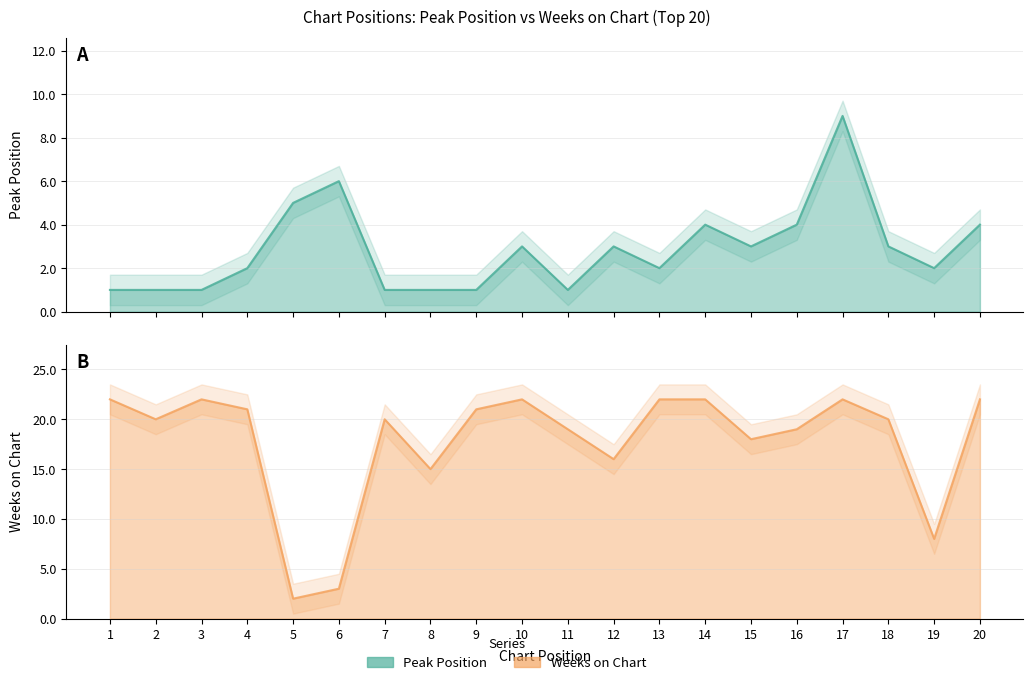

What is the value of the Weeks on Chart point at the 1st from the left?

22